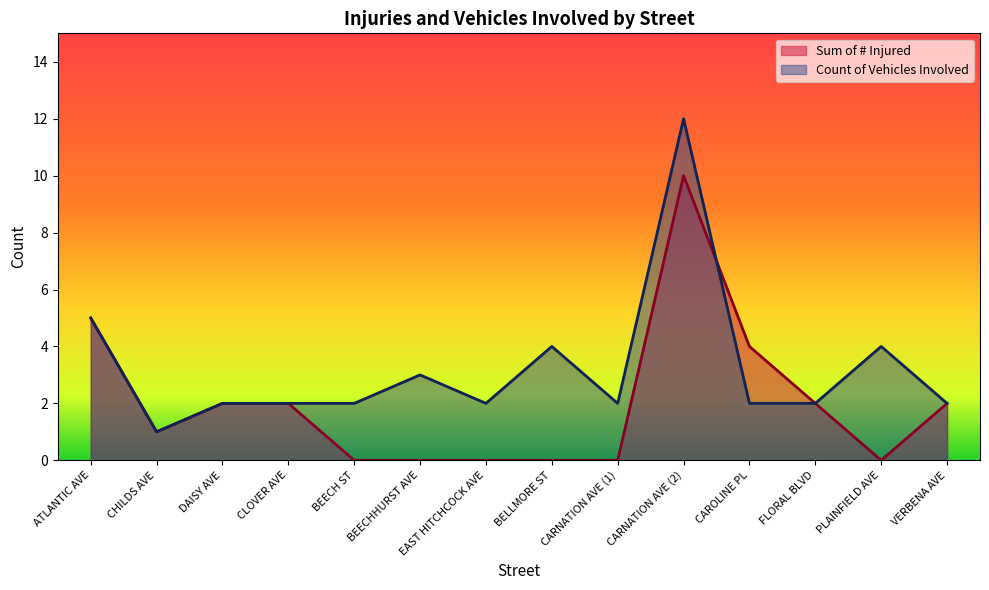

What are all the series names shown in the legend?

Sum of # Injured, Count of Vehicles Involved